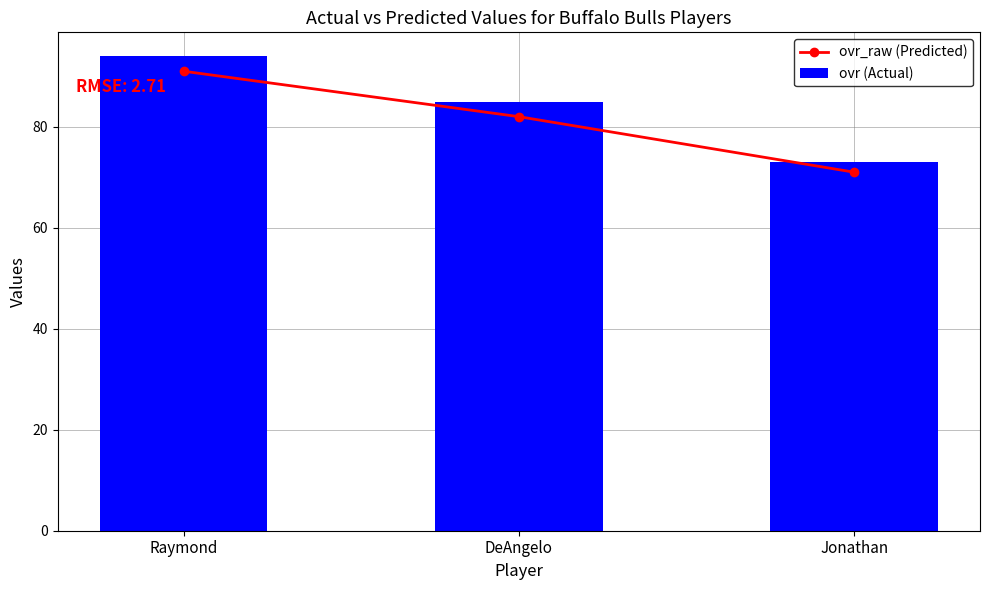

At how many categories does at least one series exceed 80?

2